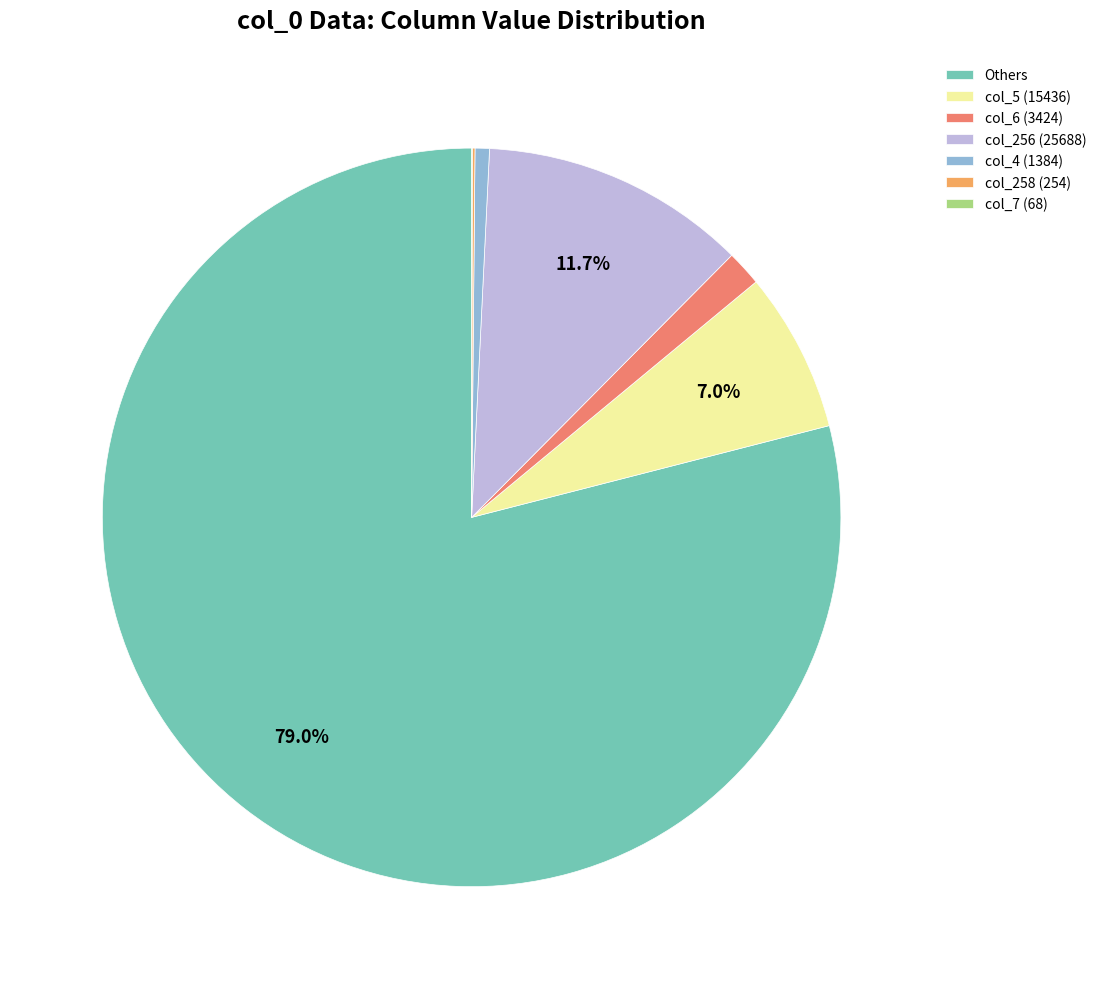

Which category has the biggest portion of the pie?

Others